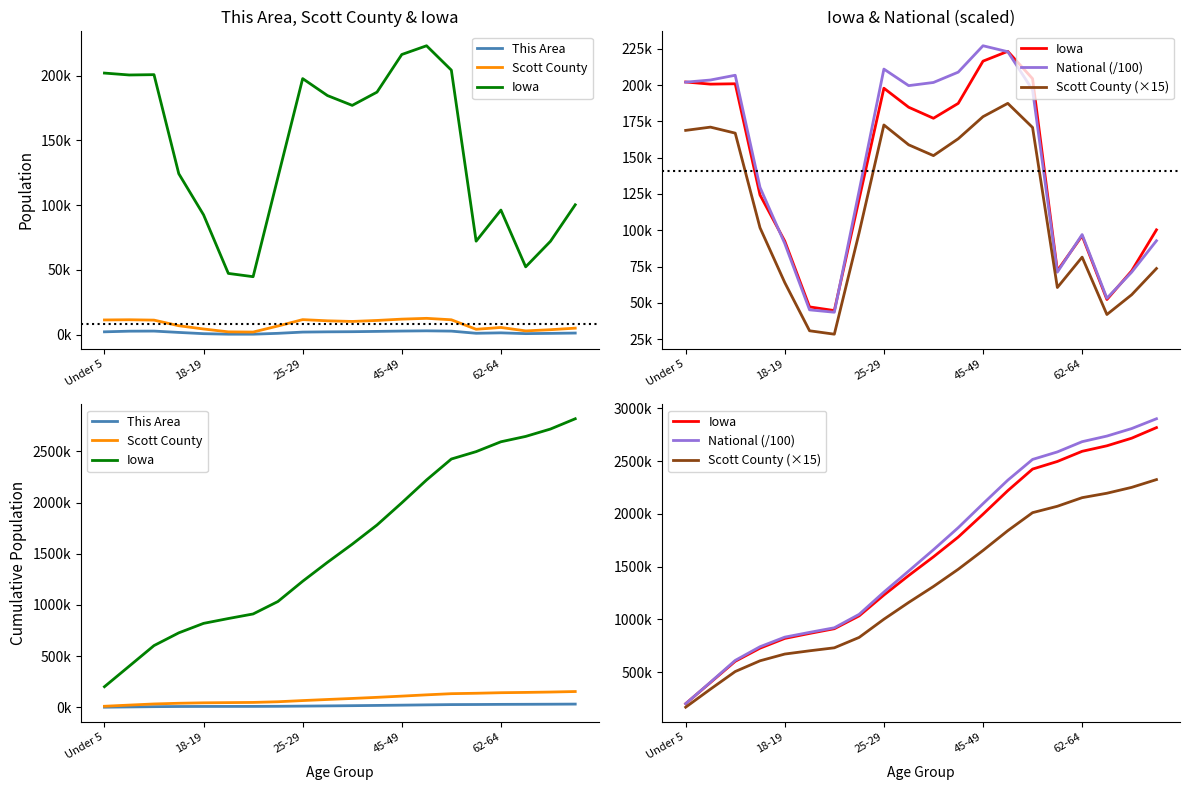

How many data points in Scott County (×15) are less than 1312725?

10